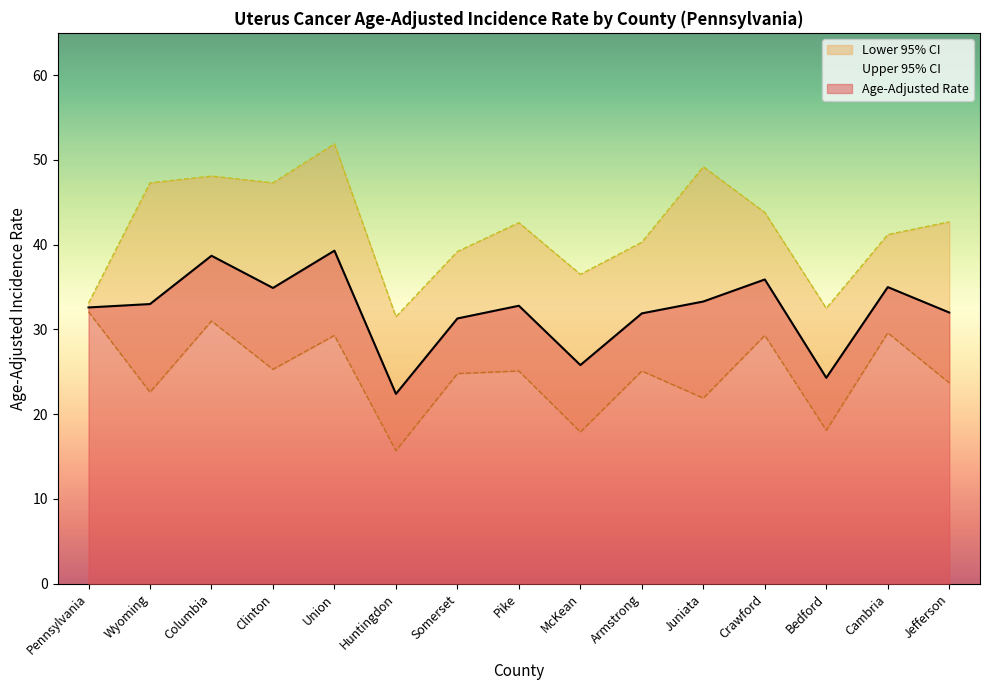

True or false: Lower 95% CI and Age-Adjusted Rate cross at least once.

False